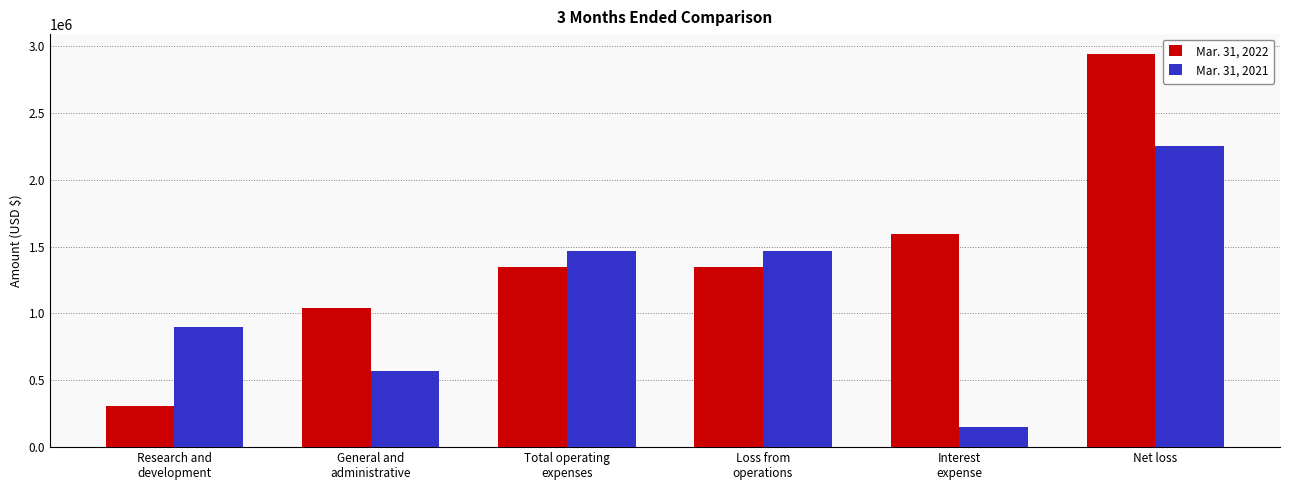

Between Research and
development and Net loss, which series saw the biggest shift?

Mar. 31, 2022